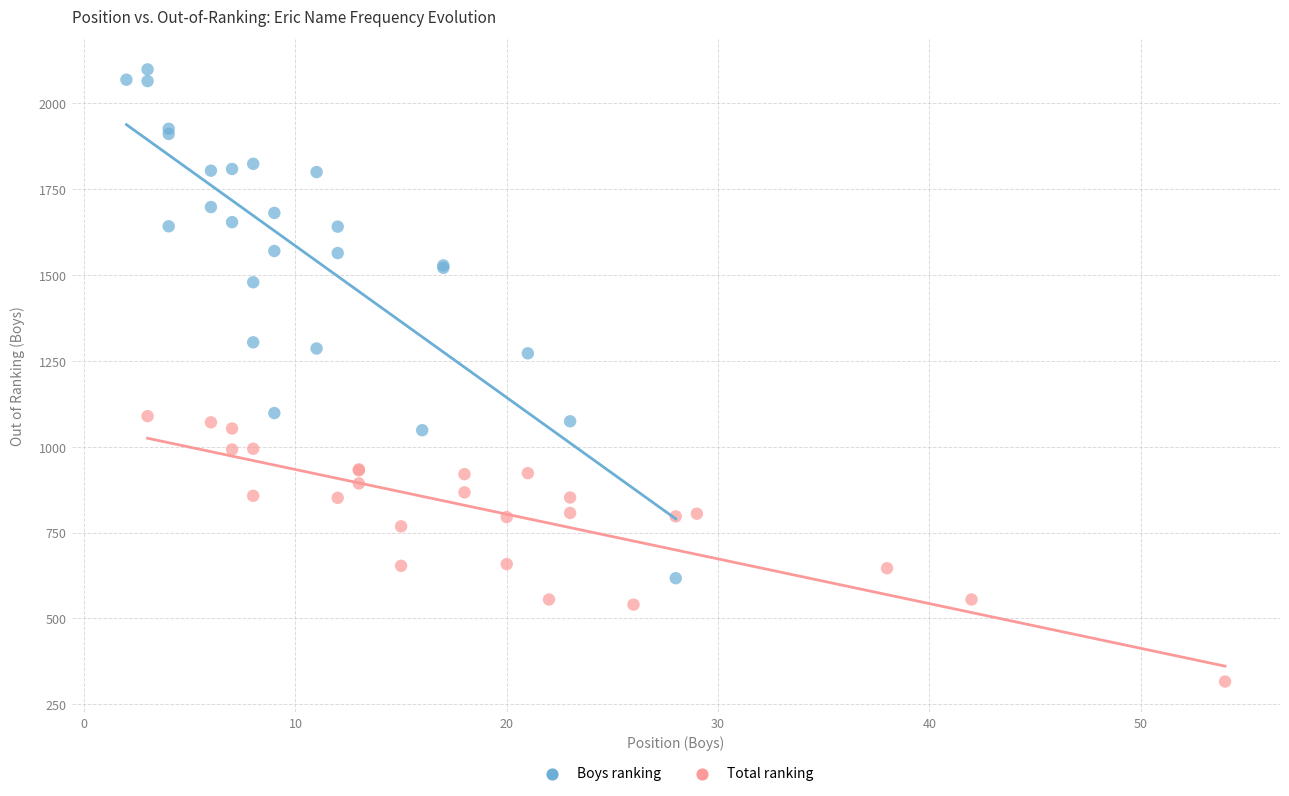

Which series has the widest spread of Y values?

Boys ranking